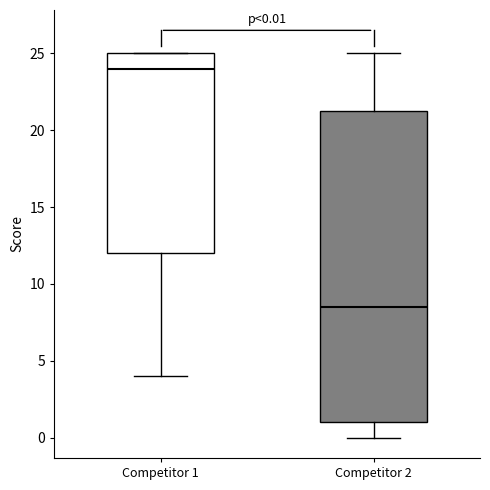

Which box has the highest median line?

Competitor 1